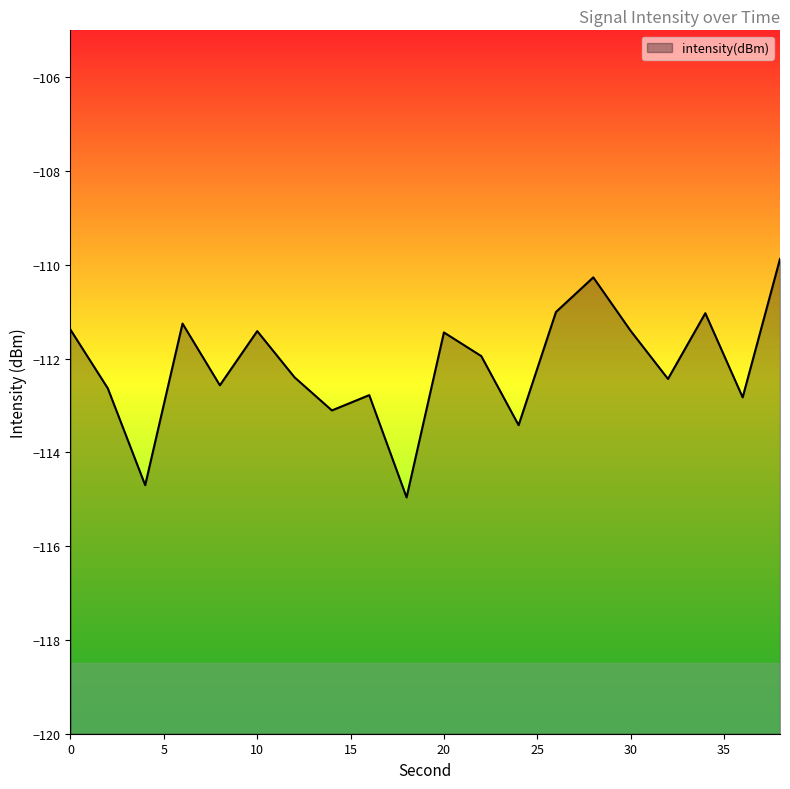

Between 28 and 12, which is larger?

28